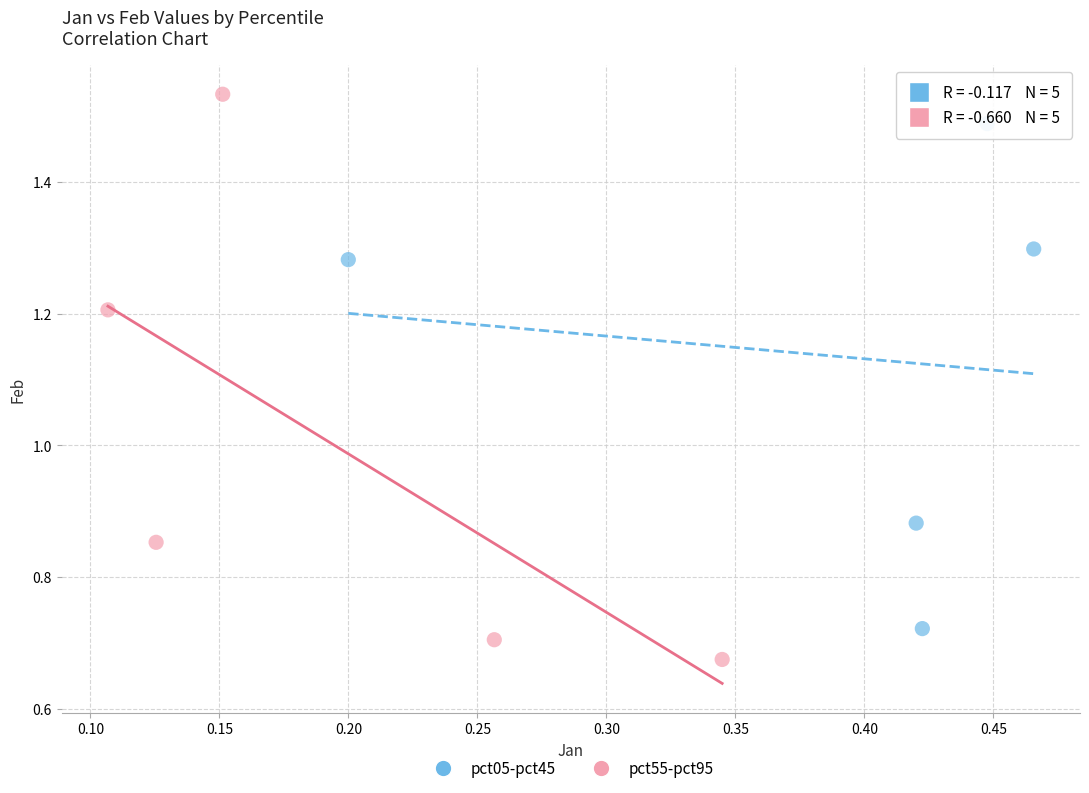

Which series reaches the minimum Y coordinate?

pct55-pct95